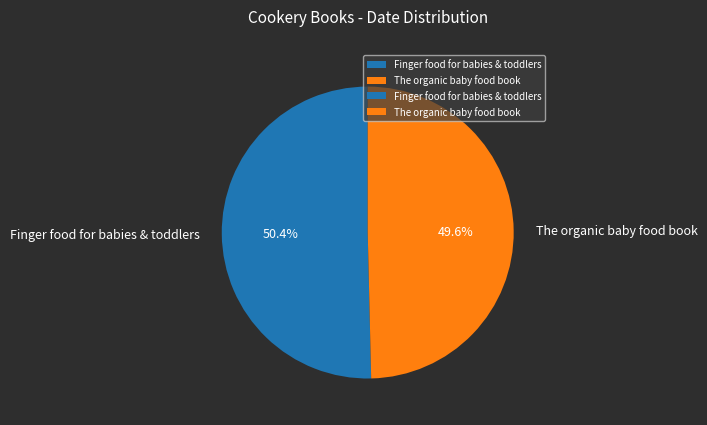

How many segments does this pie chart have?

2